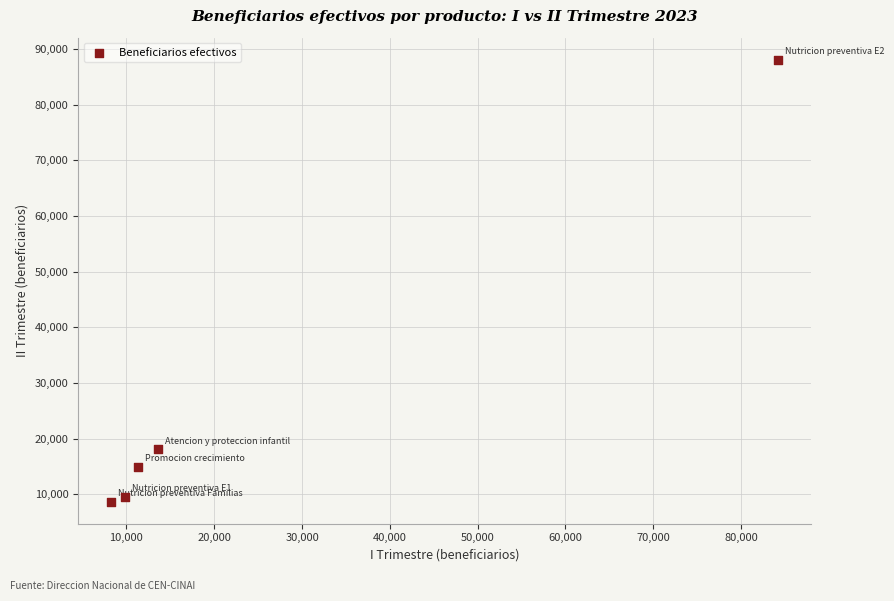

What Y value in the scatter plot is closest to 48382?

18107.3